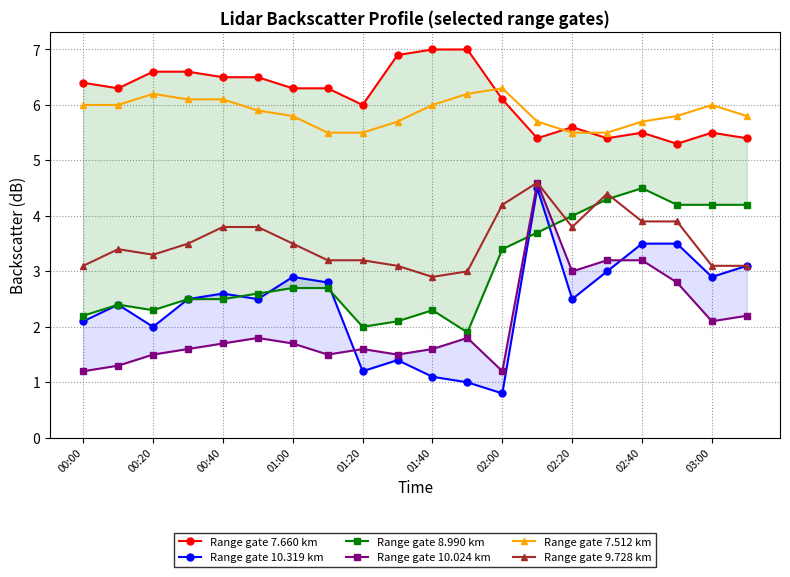

The value of Range gate 9.728 km at 01:40 is 5.0. True or false?

False